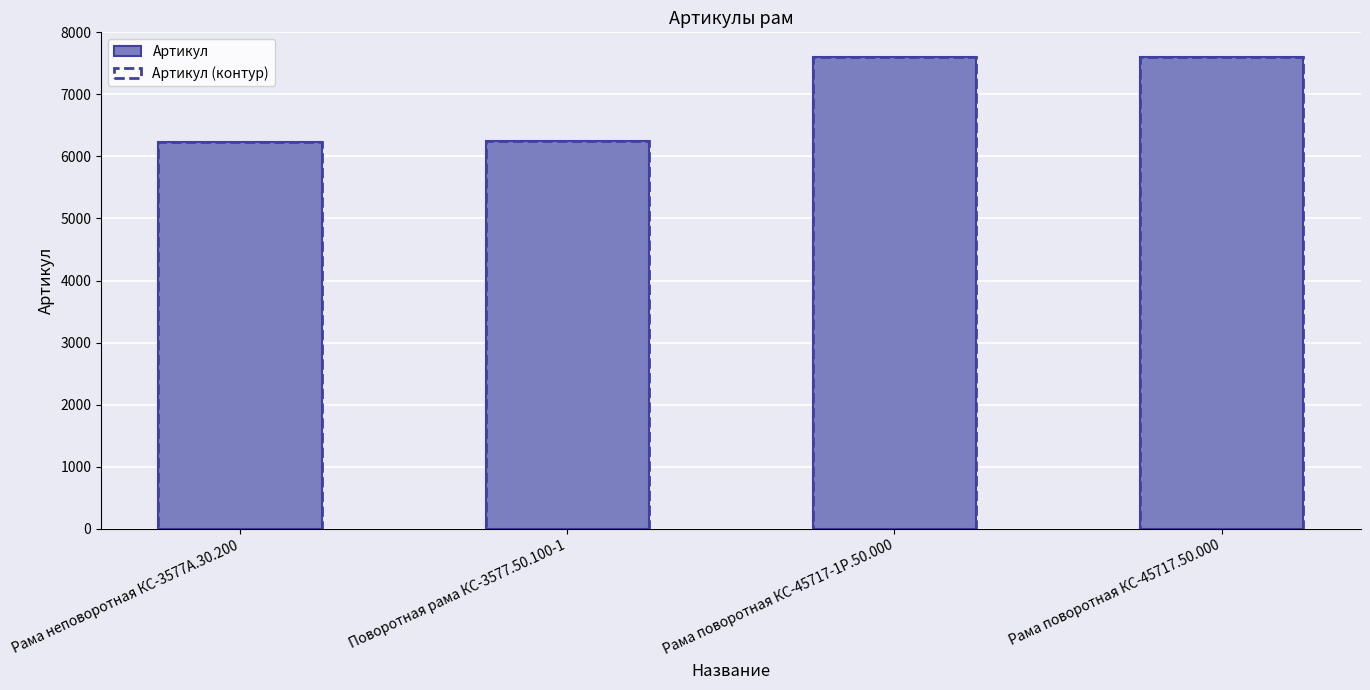

At Рама поворотная КС-45717-1Р.50.000, list the series in order from smallest to largest.

Артикул, Артикул (контур)